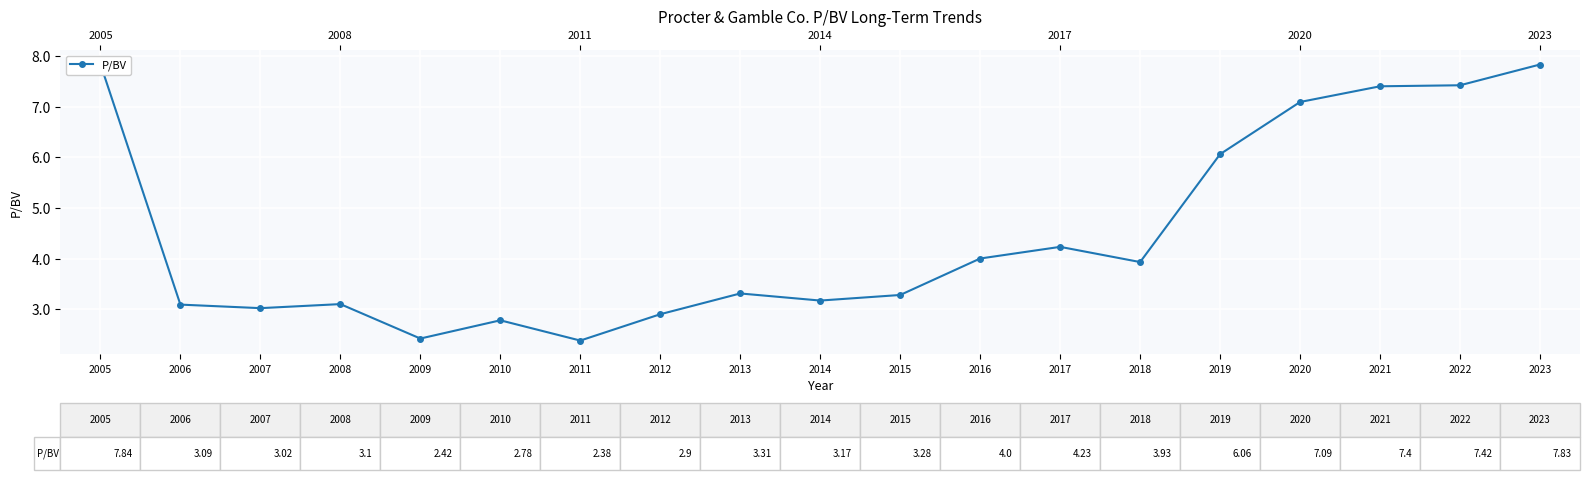

What is the smallest value displayed?

2.4